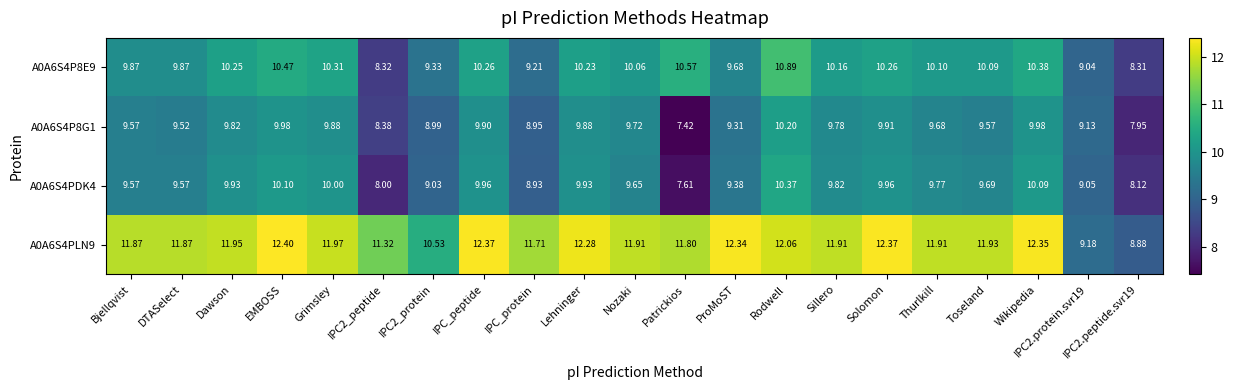

At which category does the chart reach its peak across all series?

EMBOSS